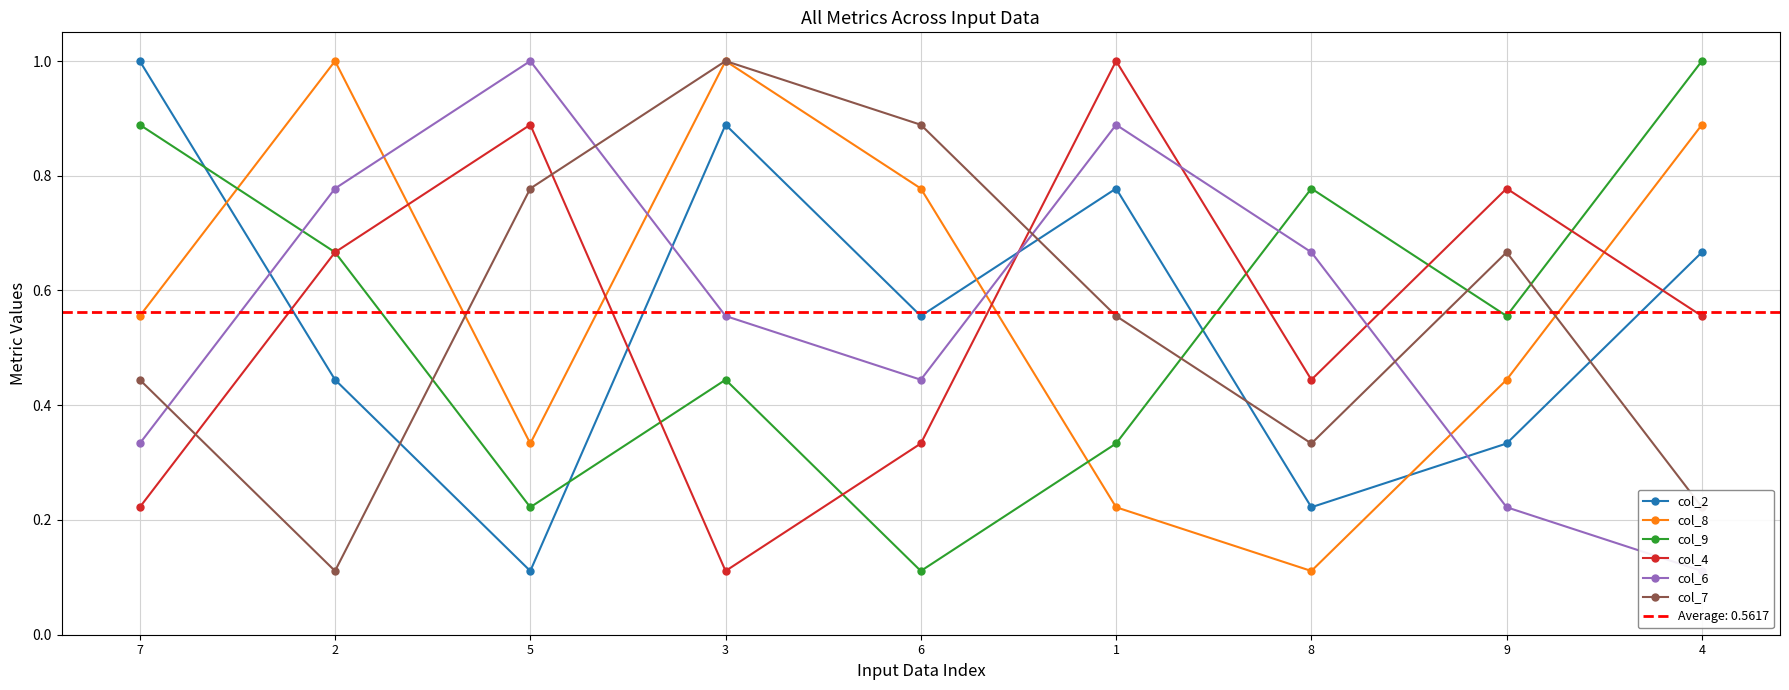

What is the total value across all series at 5?

3.3